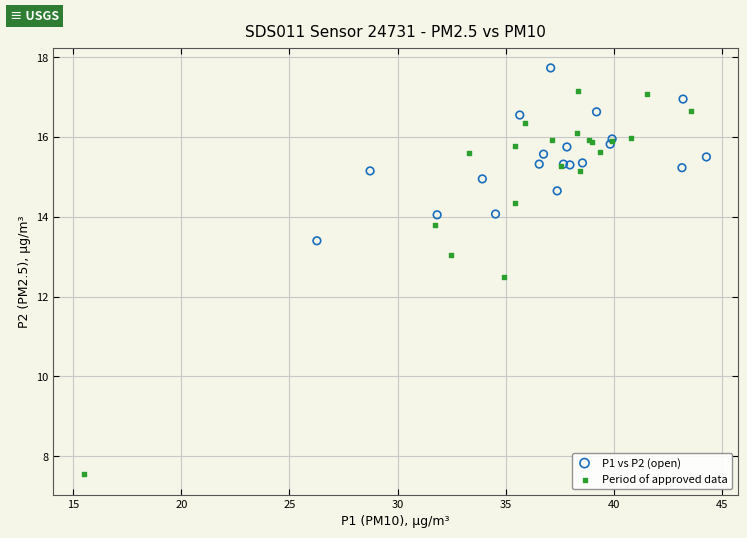

Which series reaches the maximum Y coordinate?

P1 vs P2 (open)